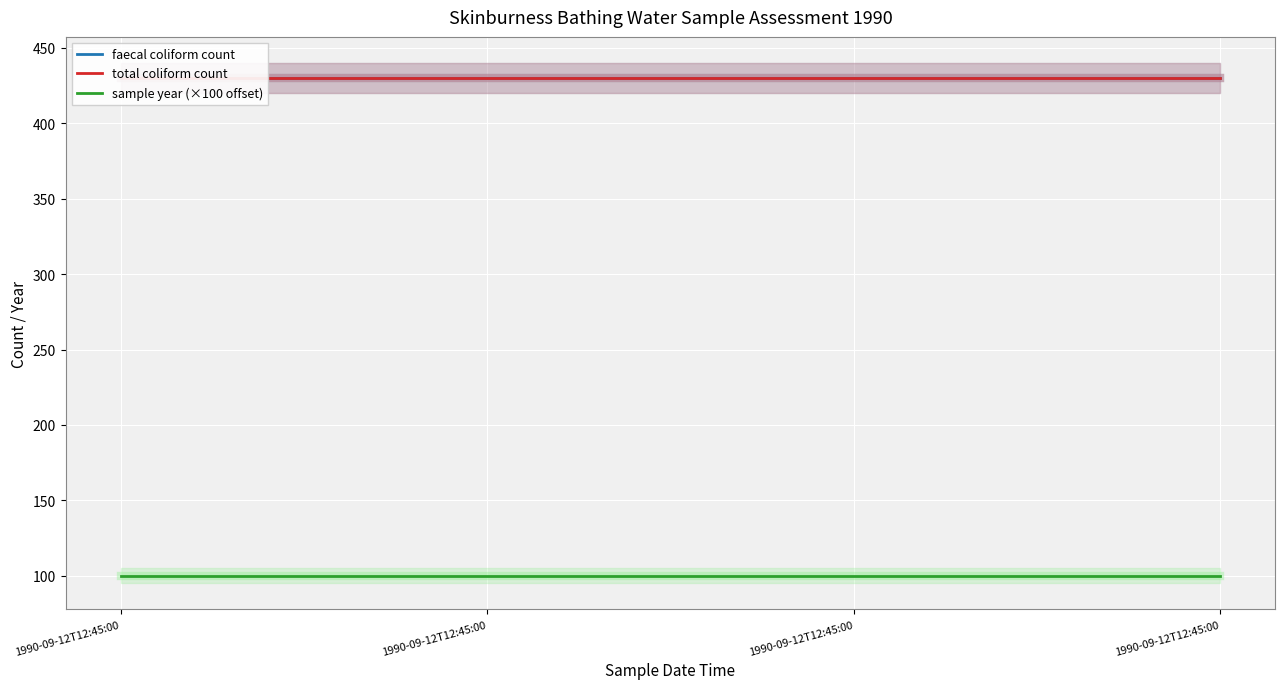

Which category has the lowest value in the sample year (×100 offset) series?

1990-09-12T12:45:00